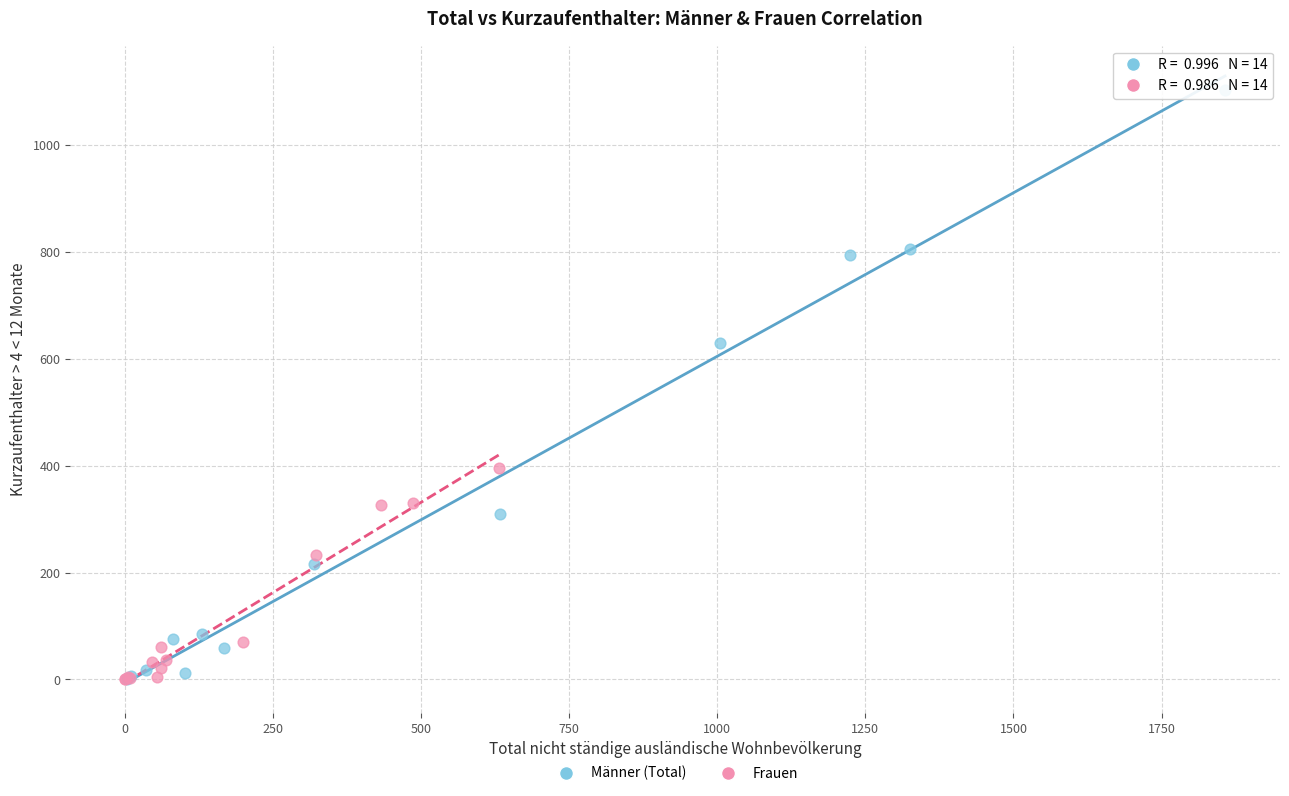

Which series has the widest spread of Y values?

Männer (Total)